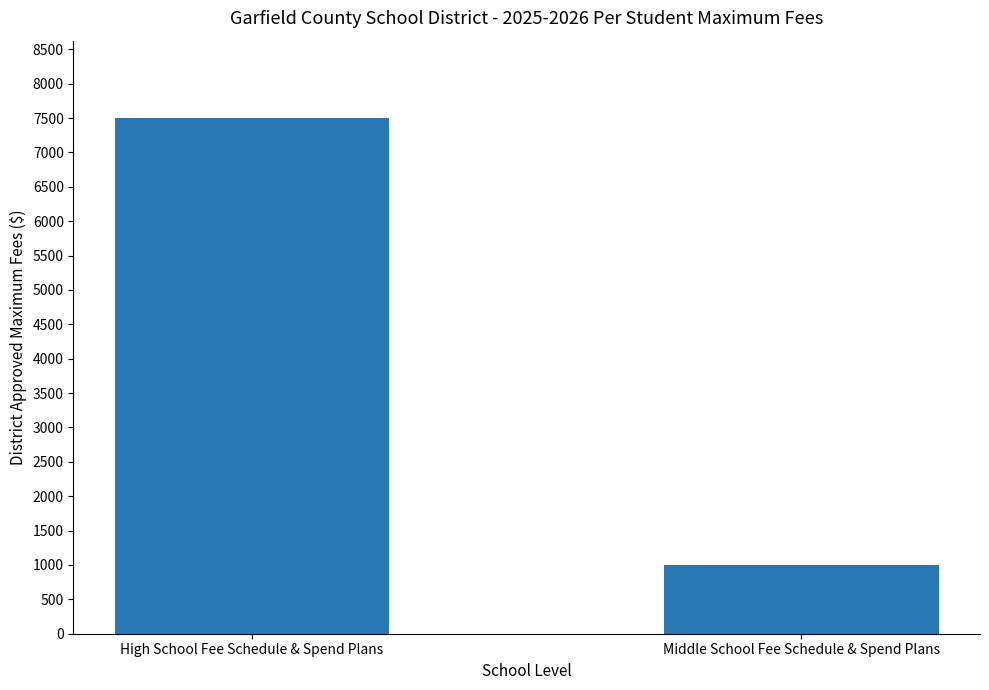

What is the ratio of the value at Middle School Fee Schedule & Spend Plans to the value at High School Fee Schedule & Spend Plans?

0.1